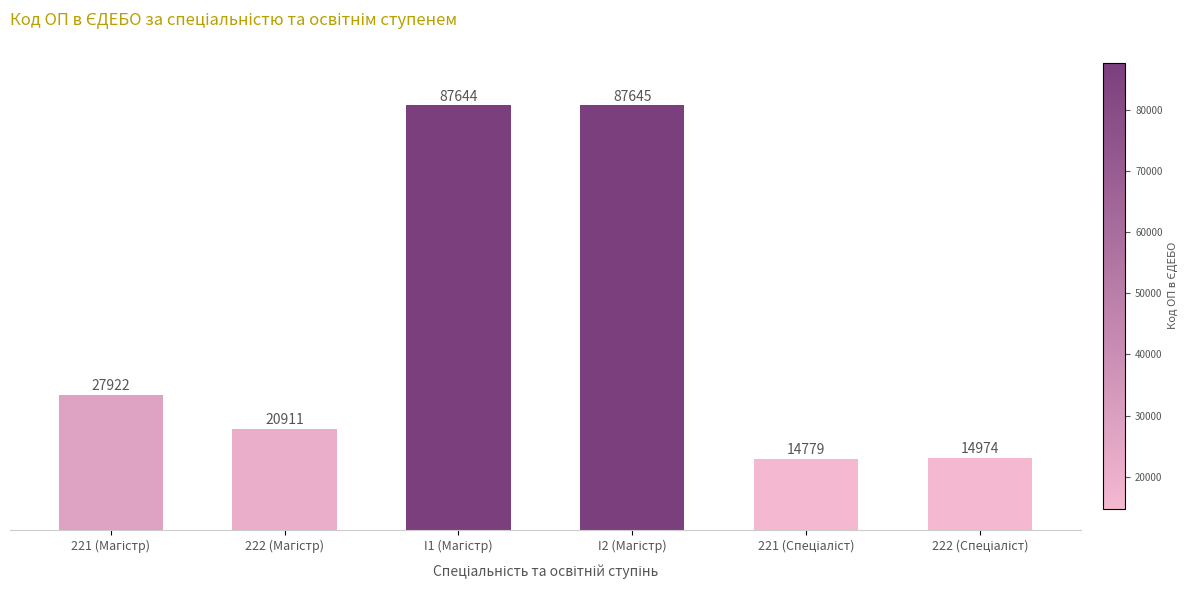

What is the minimum value shown in the chart?

14779